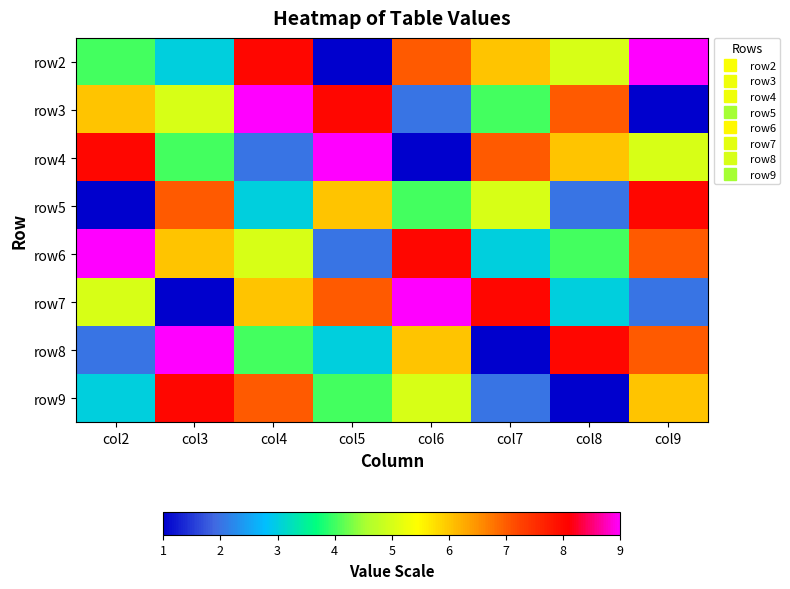

Reading left to right, transcribe all the data shown in this chart.

row2: col2=4	col3=3	col4=8	col5=1	col6=7	col7=6	col8=5	col9=9
row3: col2=6	col3=5	col4=9	col5=8	col6=2	col7=4	col8=7	col9=1
row4: col2=8	col3=4	col4=2	col5=9	col6=1	col7=7	col8=6	col9=5
row5: col2=1	col3=7	col4=3	col5=6	col6=4	col7=5	col8=2	col9=8
row6: col2=9	col3=6	col4=5	col5=2	col6=8	col7=3	col8=4	col9=7
row7: col2=5	col3=1	col4=6	col5=7	col6=9	col7=8	col8=3	col9=2
row8: col2=2	col3=9	col4=4	col5=3	col6=6	col7=1	col8=8	col9=7
row9: col2=3	col3=8	col4=7	col5=4	col6=5	col7=2	col8=1	col9=6